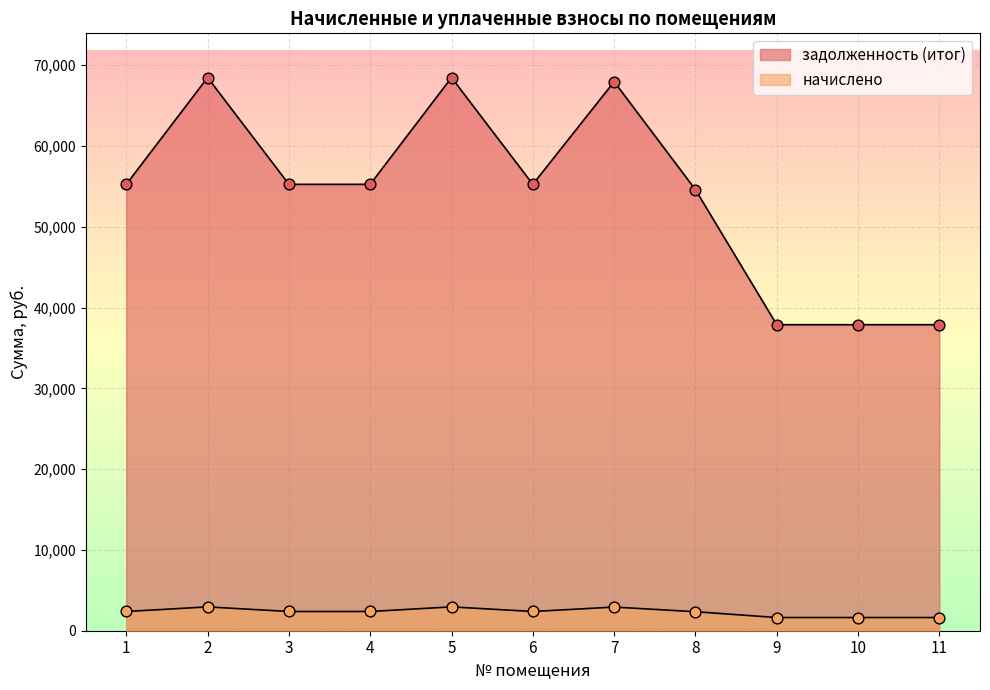

Is the value of задолженность (итог) at 3 greater than the value of начислено at 7?

Yes